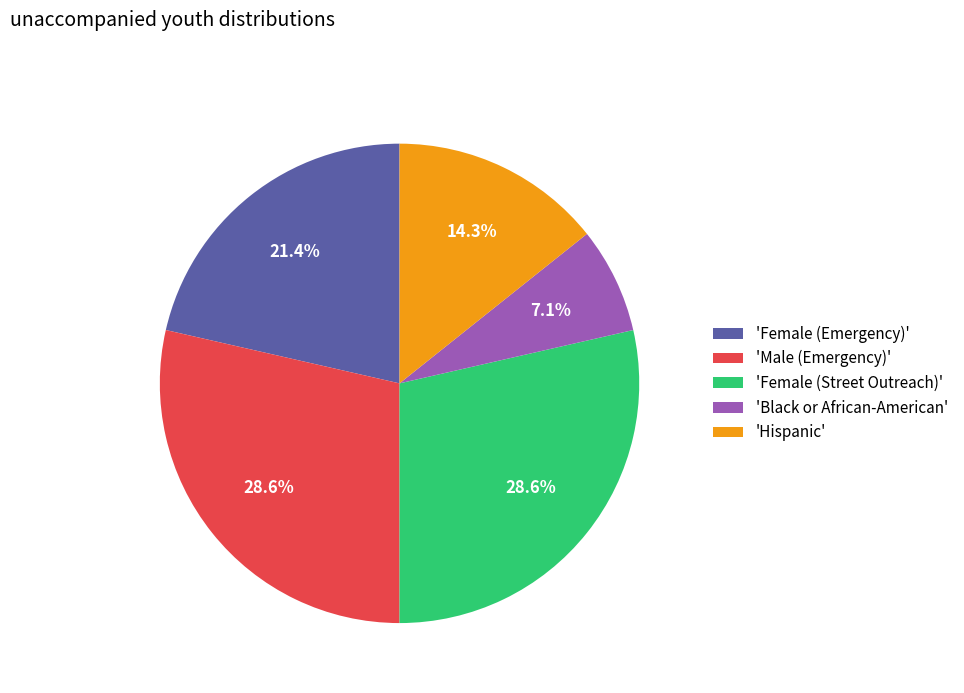

Between 'Hispanic' and 'Black or African-American', which is larger?

'Hispanic'